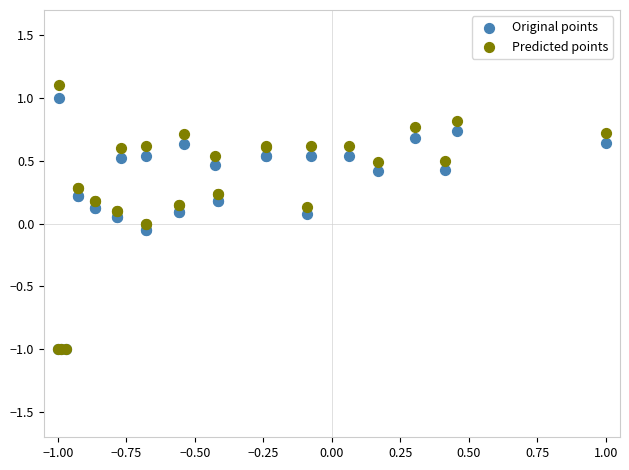

Which series contains the highest Y value?

Predicted points